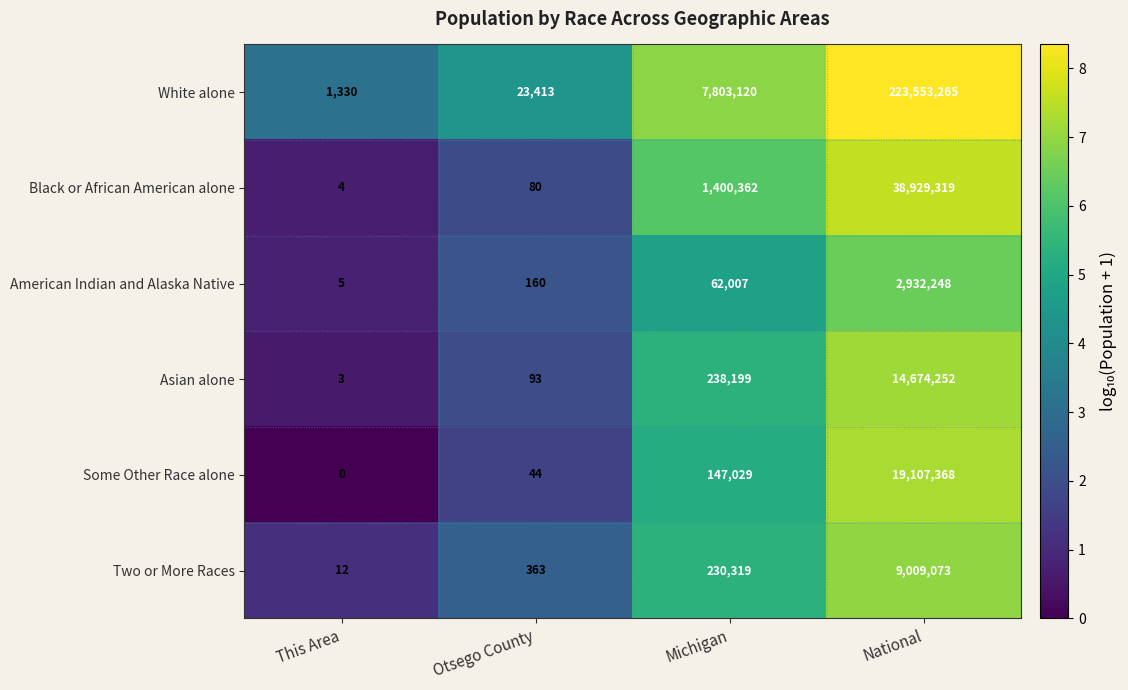

Rank the series by their maximum value, from lowest to highest.

American Indian and Alaska Native, Two or More Races, Asian alone, Some Other Race alone, Black or African American alone, White alone